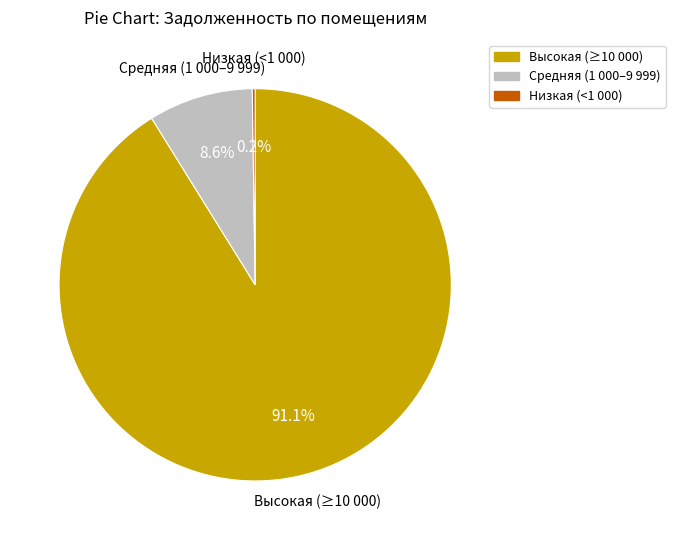

Does any single category account for the majority?

Yes